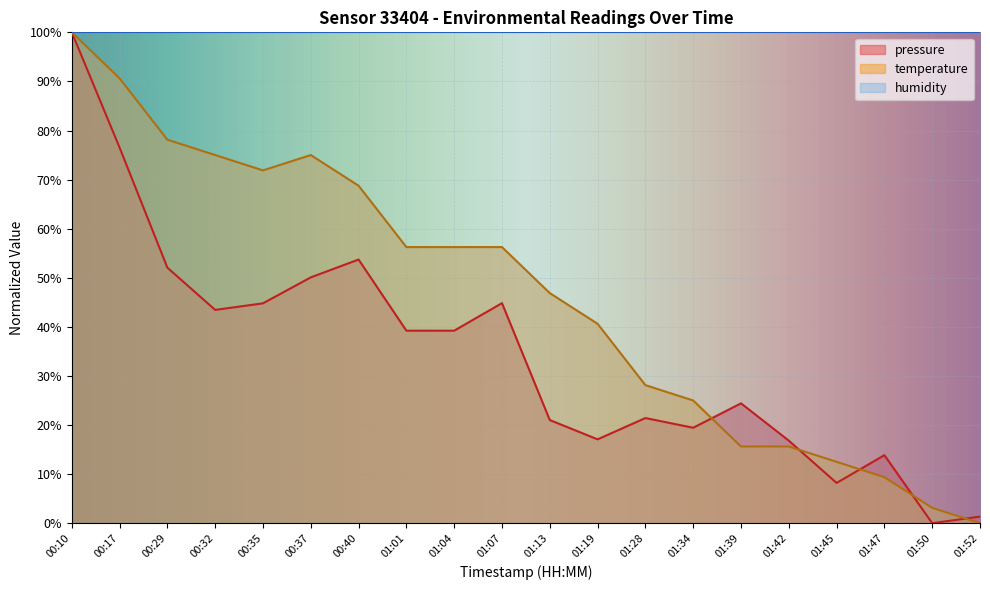

What are all the series names shown in the legend?

pressure, temperature, humidity